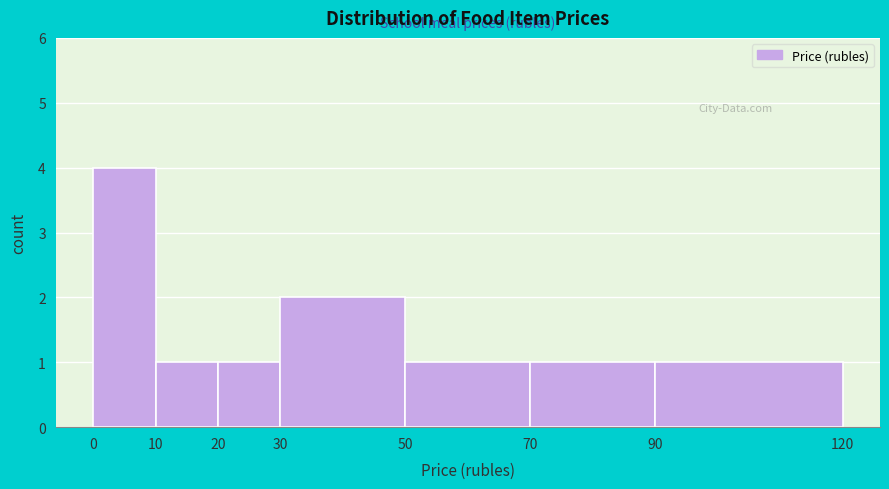

How tall is the bar that spans 20 to 30 on the x-axis? The values are not printed on the chart, so give them approximately, as read against the axis.

1